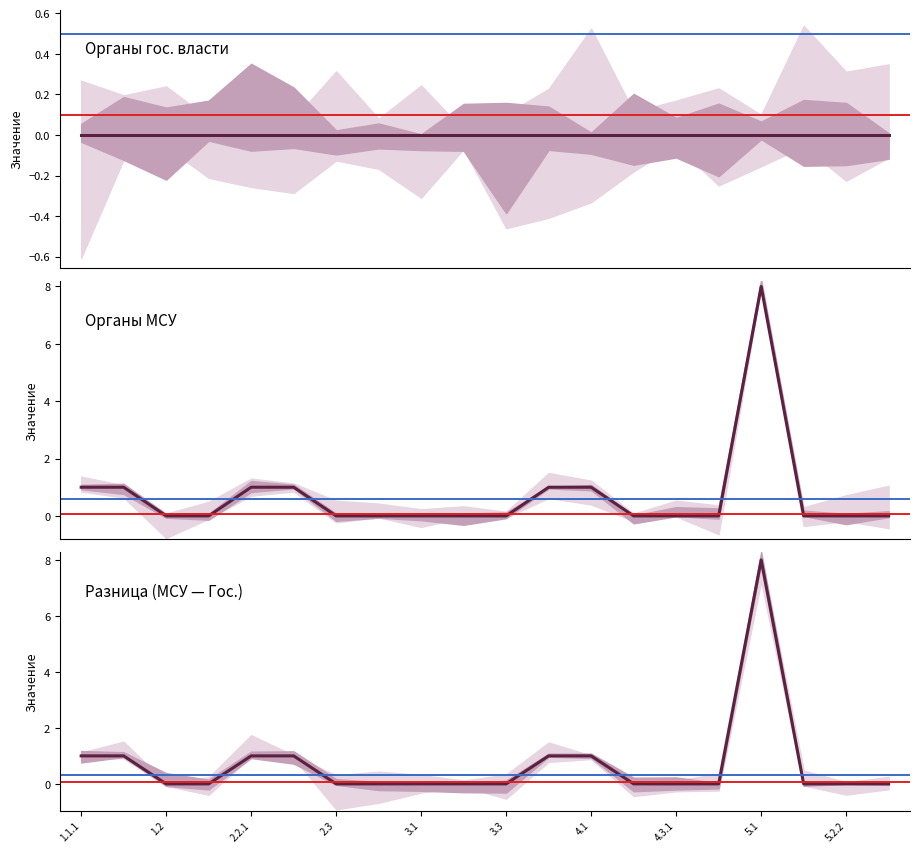

True or false: Органы гос. власти has more than 1 interior local peaks.

False